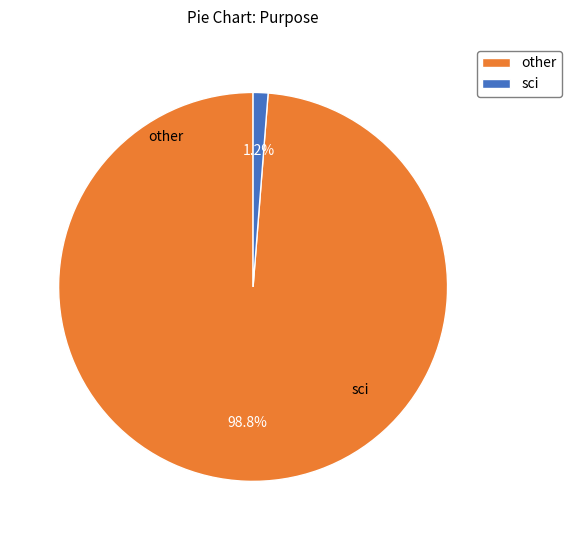

To the nearest percent, what is the difference between the largest and smallest slice percentages?

98%